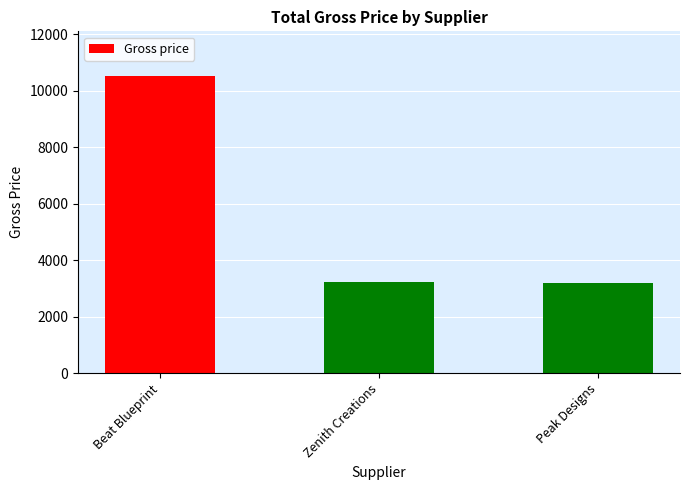

What is the change in value from Zenith Creations to Peak Designs?

-50